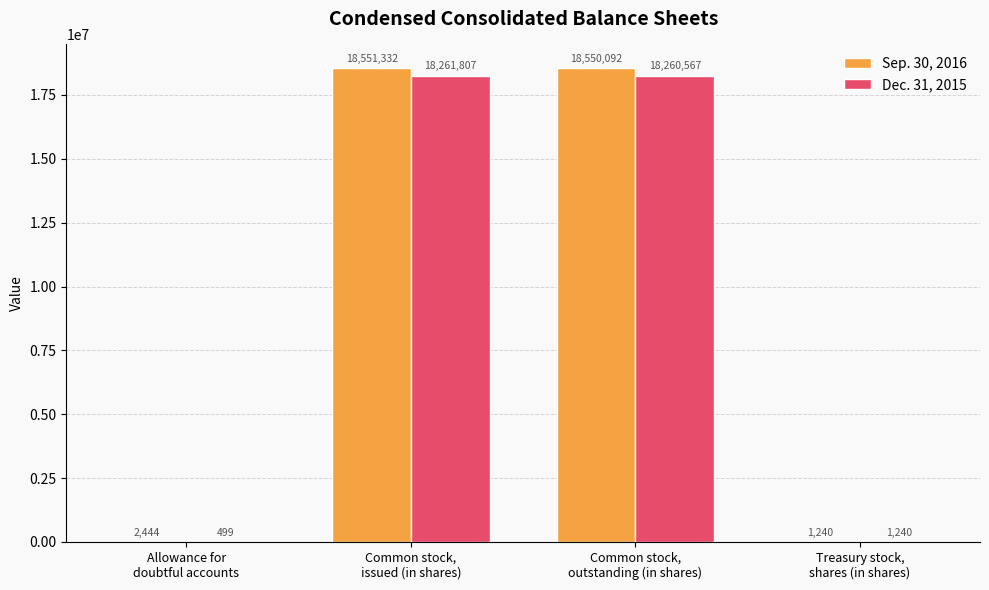

Count the number of categories in the chart.

4